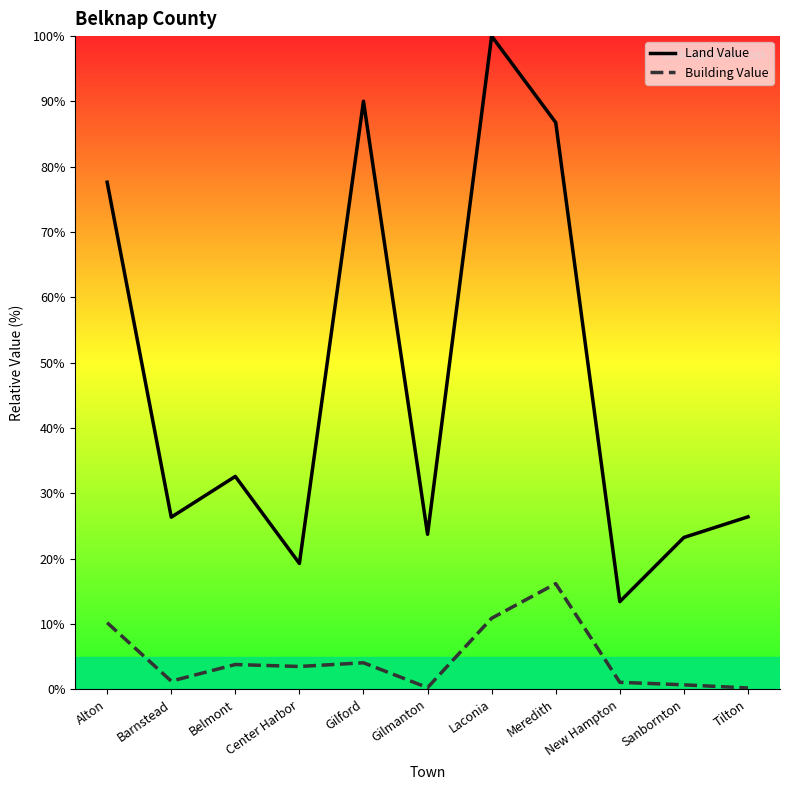

Is it true that Land Value equals 43.9 at Tilton?

False